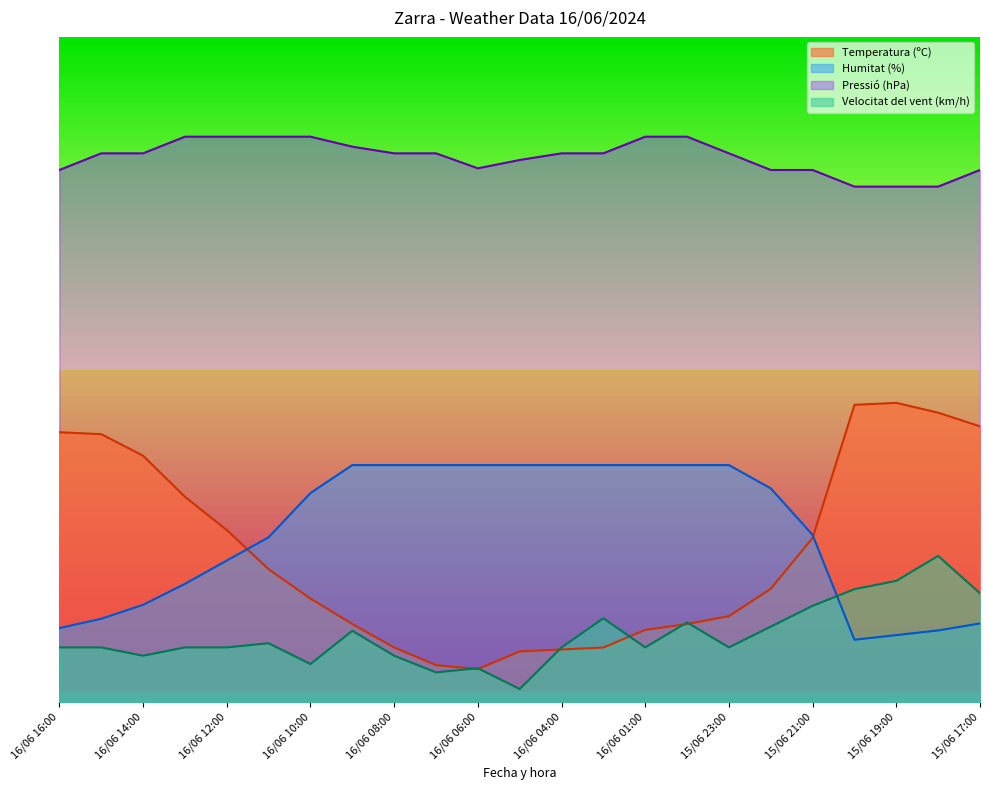

After their last crossing, which series has the higher values: Humitat (%) or Velocitat del vent (km/h)?

Velocitat del vent (km/h)